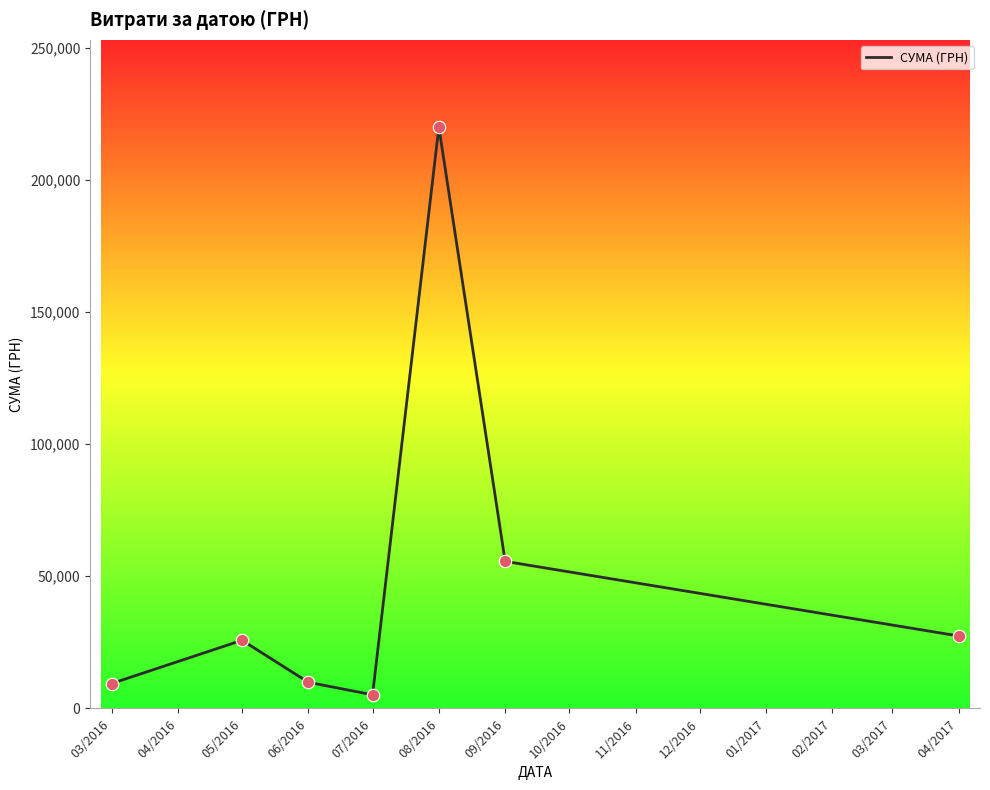

What is the change in value from 03/2016 to 08/2016?

+210556.6